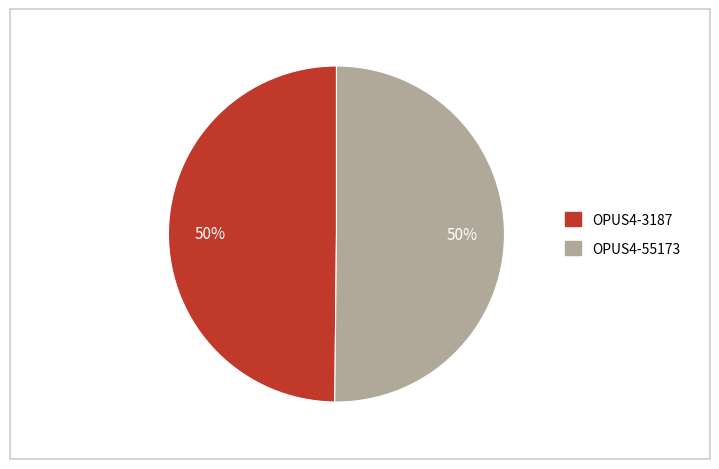

To the nearest percent, what percentage of the pie is OPUS4-55173?

50%